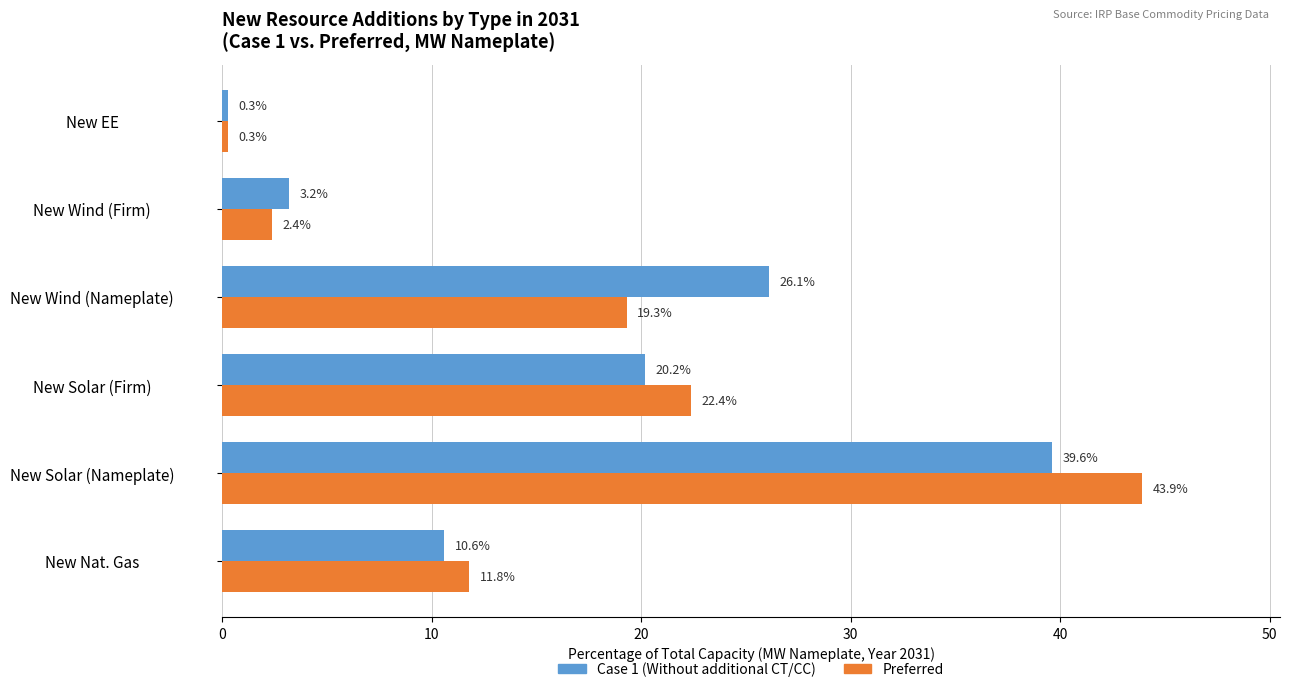

What is the smallest value displayed?

0.3